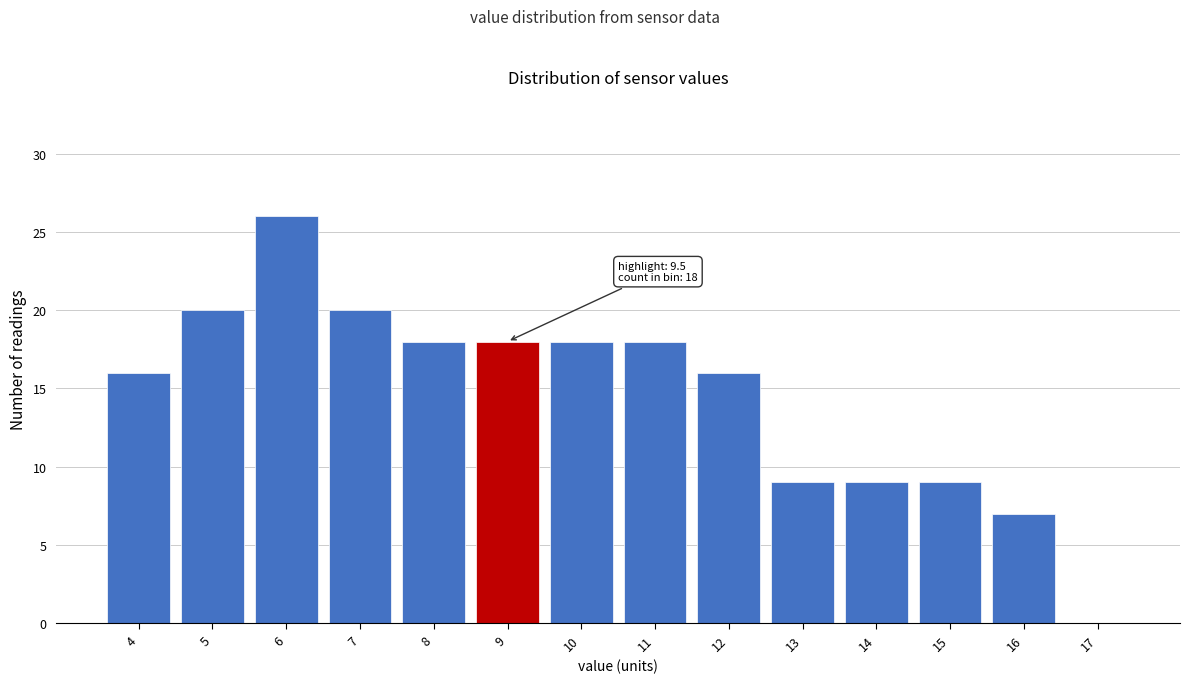

Reading left to right, what are all the values shown in this chart?

4=16	5=20	6=26	7=20	8=18	9=18	10=18	11=18	12=16	13=9	14=9	15=9	16=7	17=0